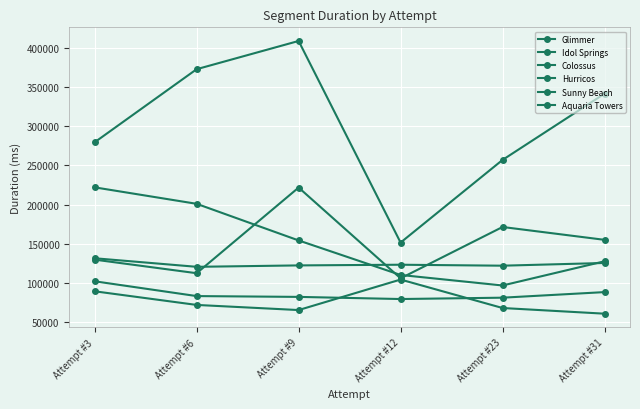

How many lines are shown in the chart?

6